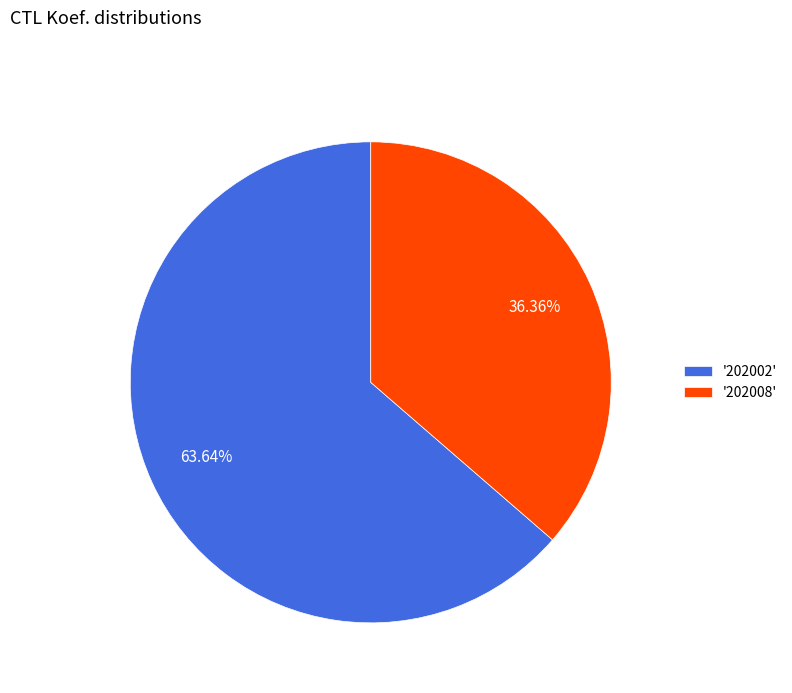

Is the sum of '202008' and '202002' greater than half?

Yes